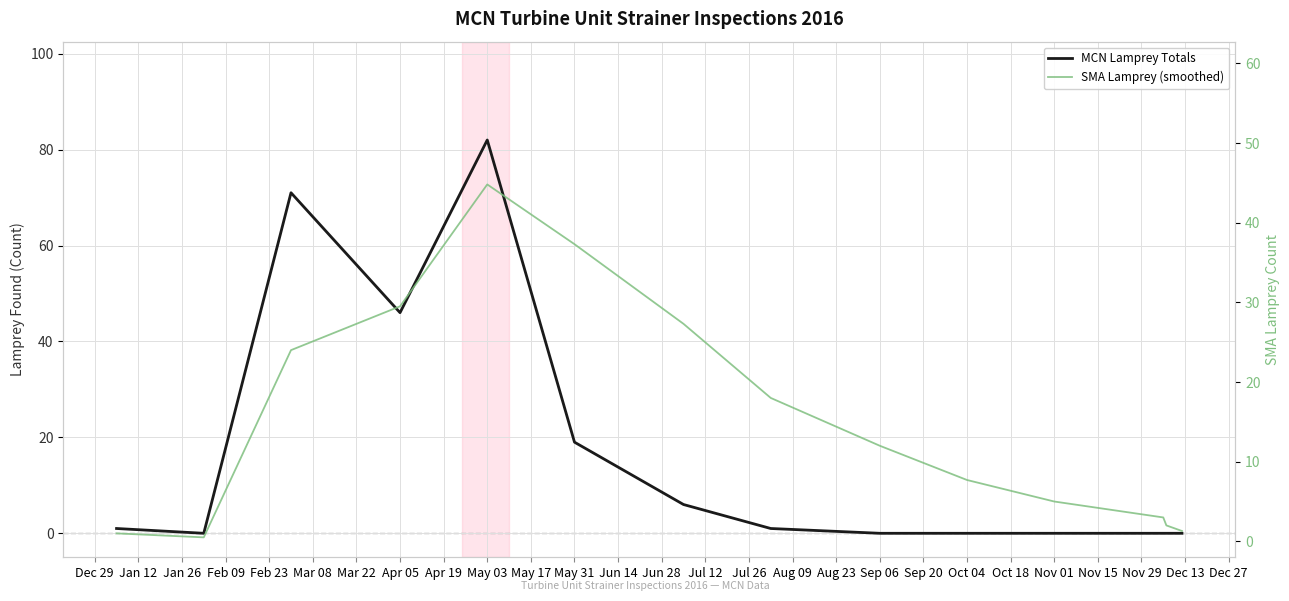

What is the difference between the maximum and minimum values in the SMA Lamprey (smoothed) series?

44.3